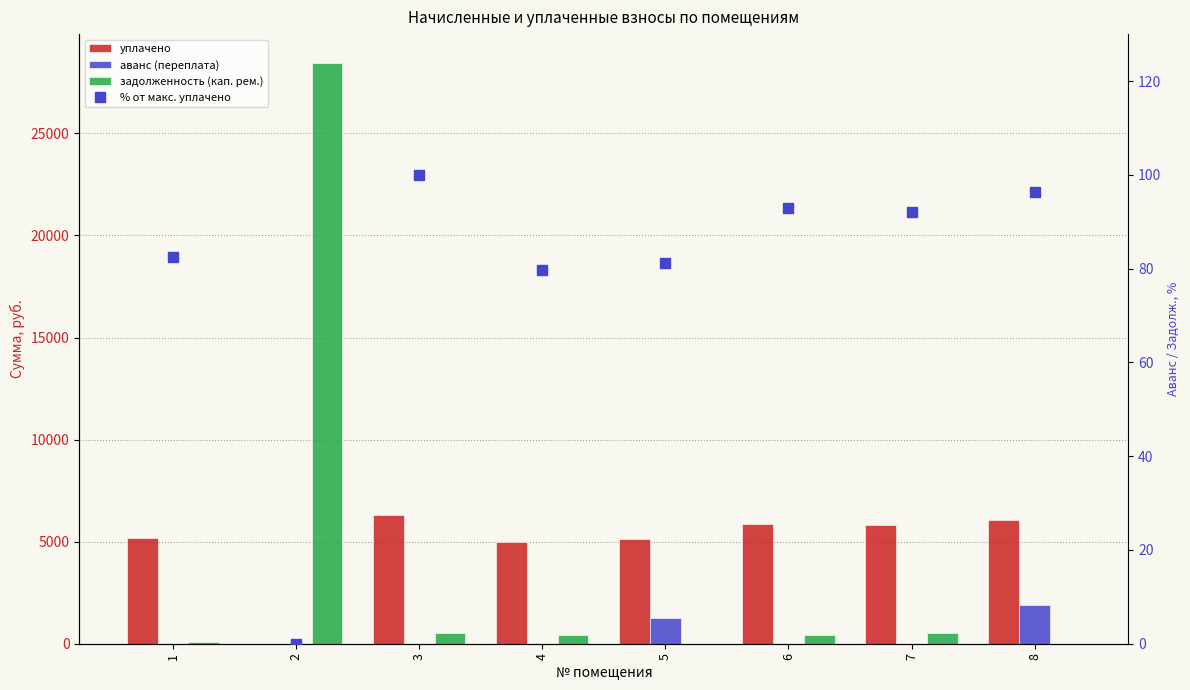

Count the number of data series in this chart.

4